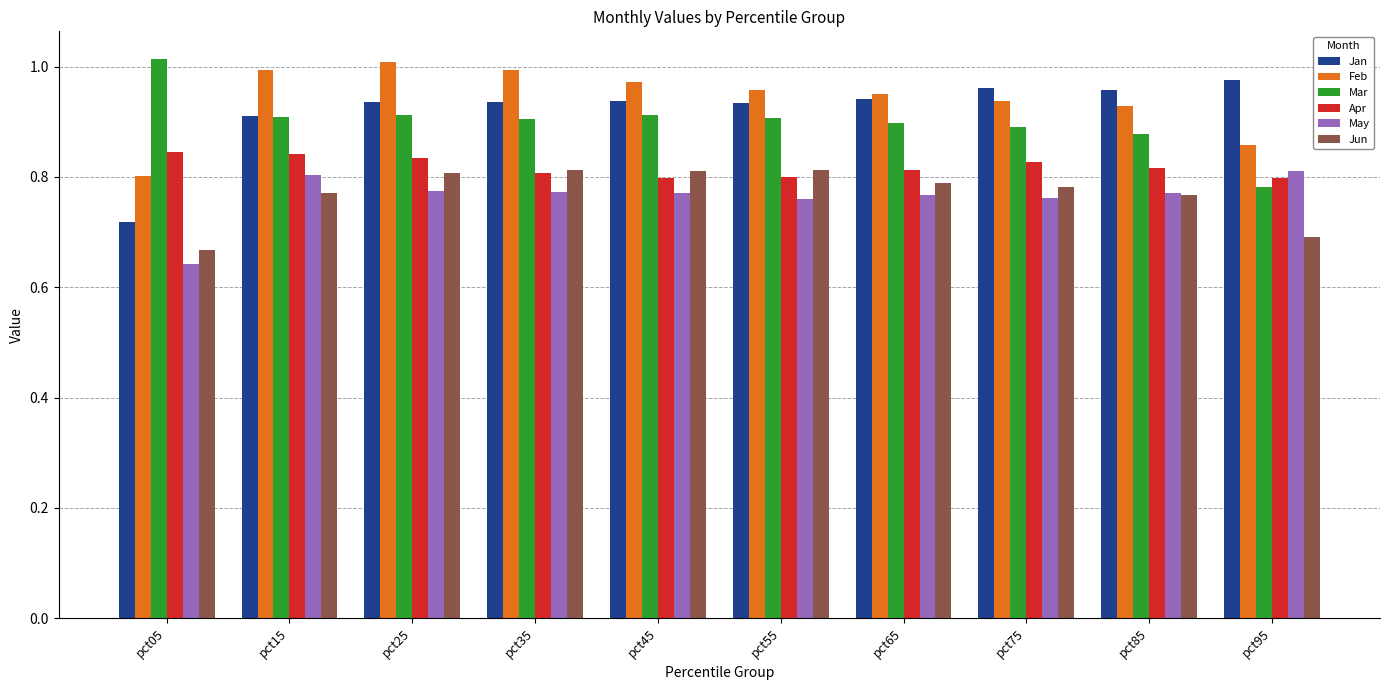

At how many categories does at least one series exceed 0?

10